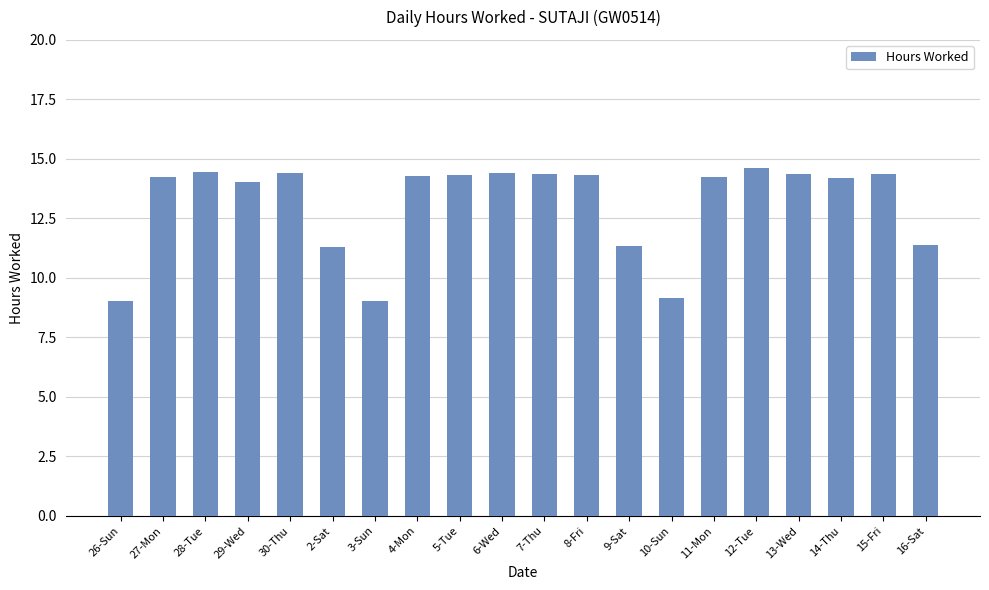

What is the value of the 12th bar from the left?

14.3